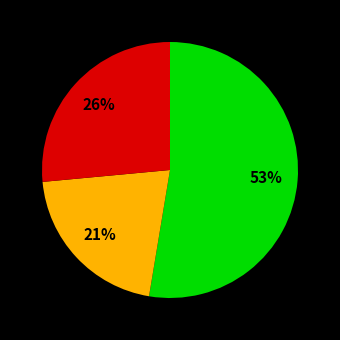

Is there a majority slice in this chart?

Yes